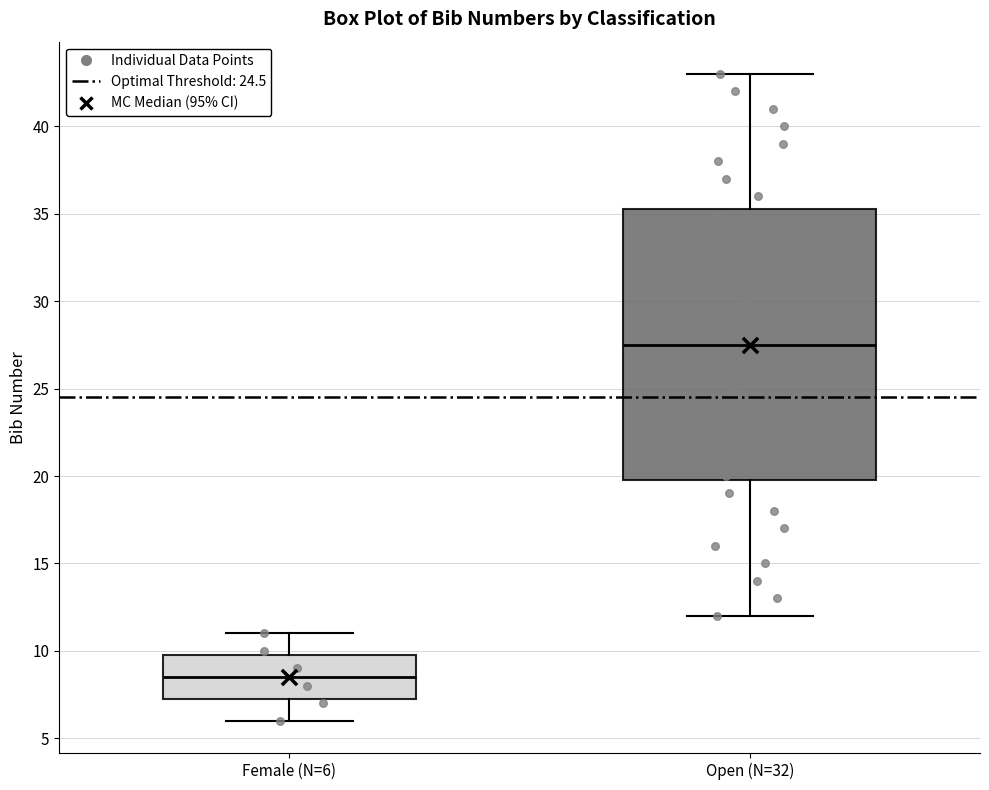

Comparing the boxes themselves (not the whiskers), which one is the tallest?

Open (N=32)